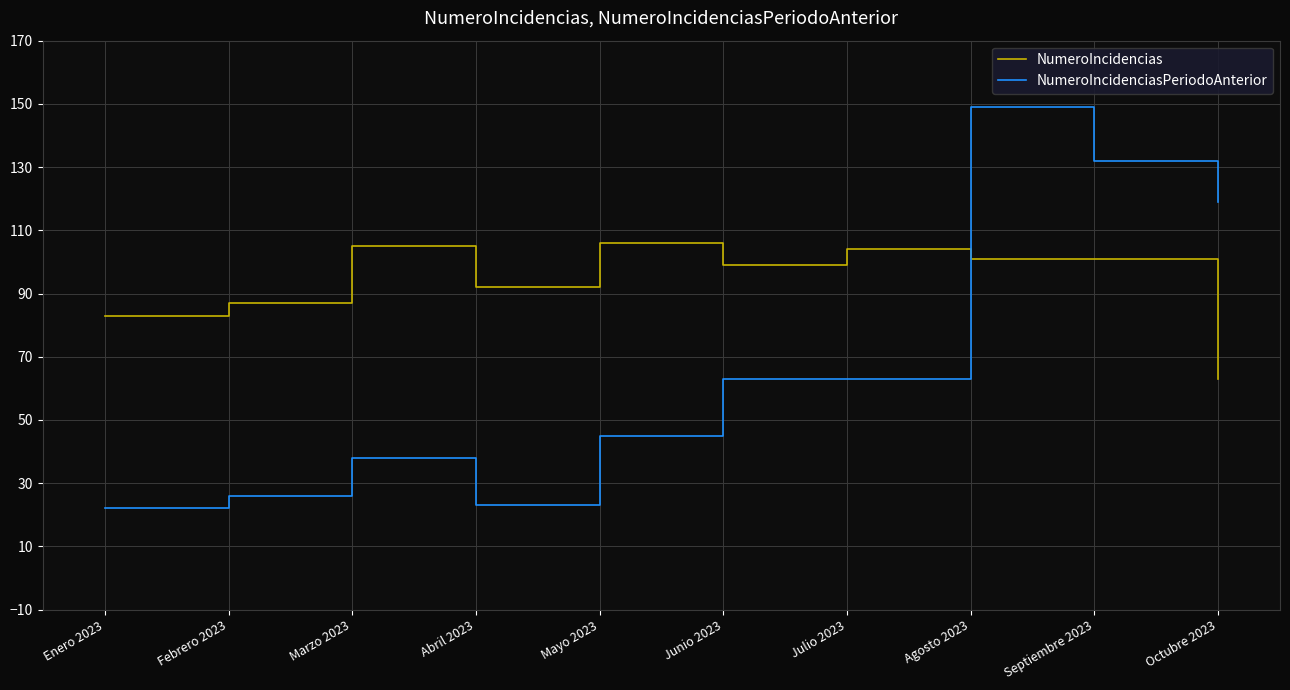

Between Mayo 2023 and Octubre 2023, which series saw the biggest shift?

NumeroIncidenciasPeriodoAnterior